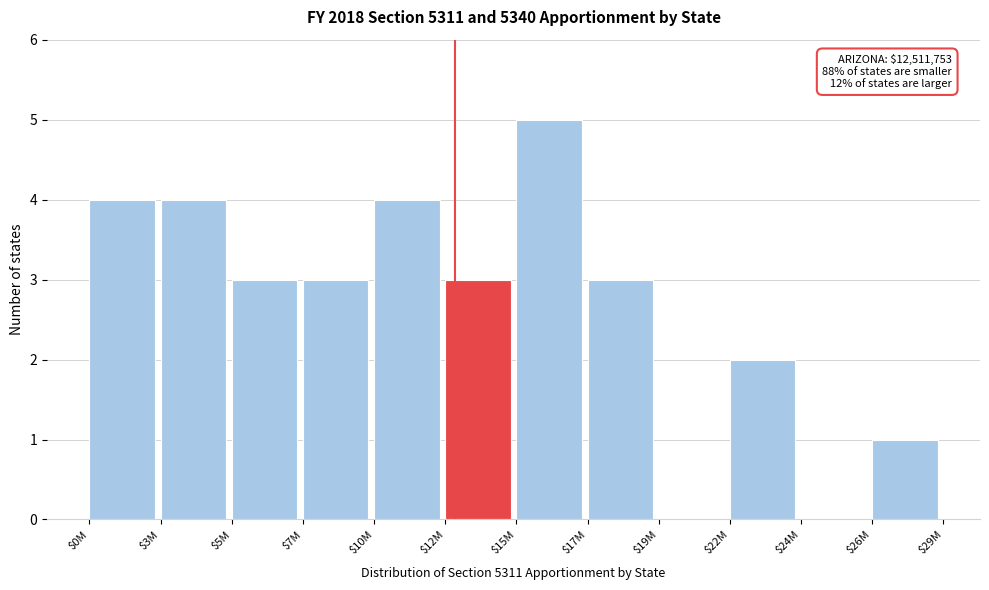

What value does the data have at $17M?

3